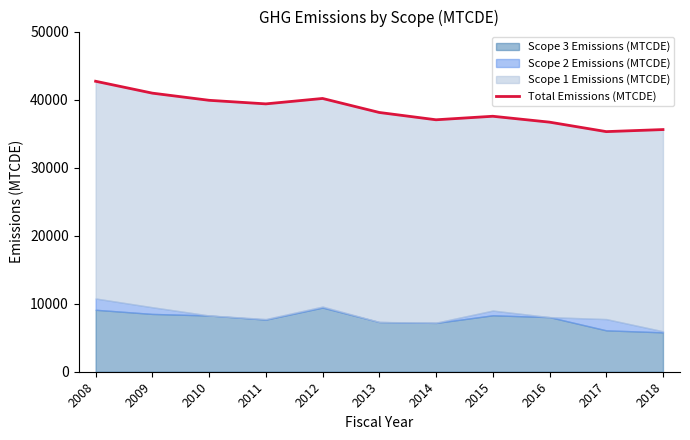

Is it true that the value at 2012 is 40165.8?

True